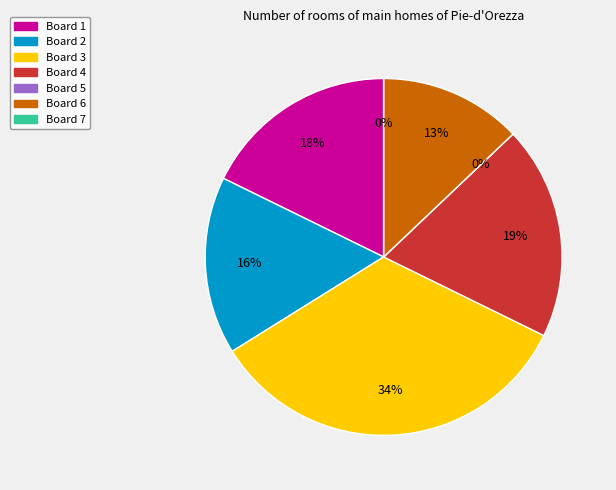

To the nearest percent, what is the difference between the largest and smallest slice percentages?

34%